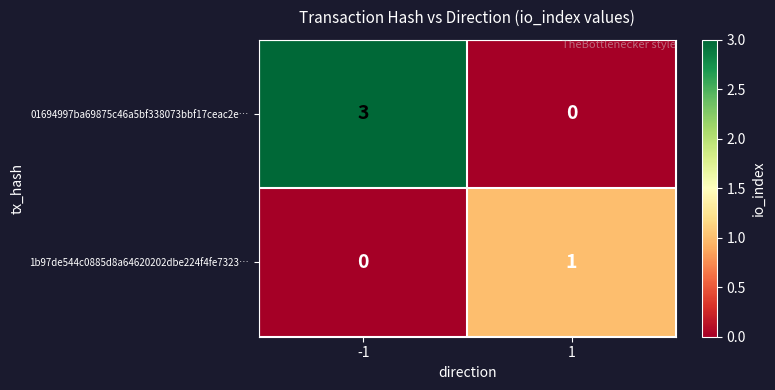

List the series in order of their peak value, highest first.

01694997ba69875c46a5bf338073bbf17ceac2e…, 1b97de544c0885d8a64620202dbe224f4fe7323…